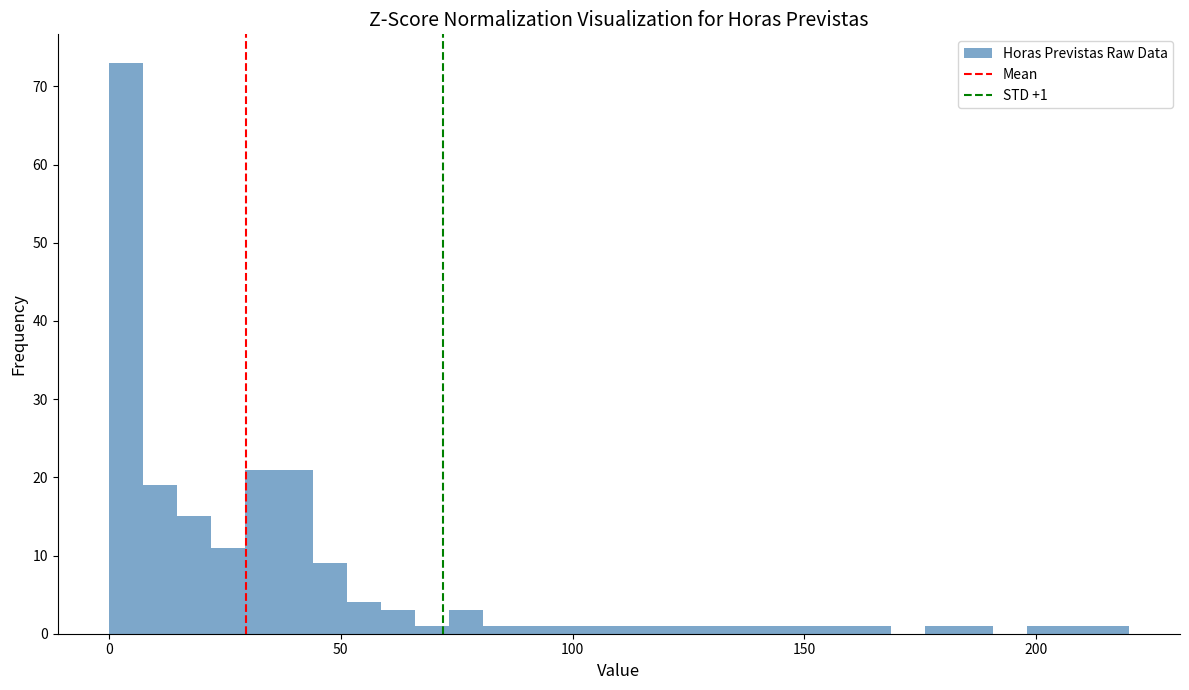

Read against the x-axis, roughly where is the centre of the tallest bar?

5